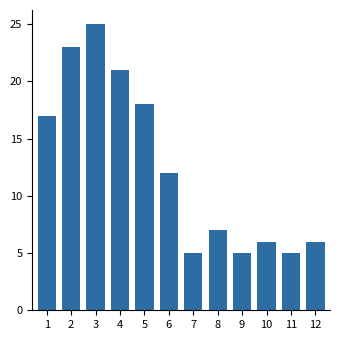

Reading left to right, what are all the values shown in this chart?

1=17	2=23	3=25	4=21	5=18	6=12	7=5	8=7	9=5	10=6	11=5	12=6